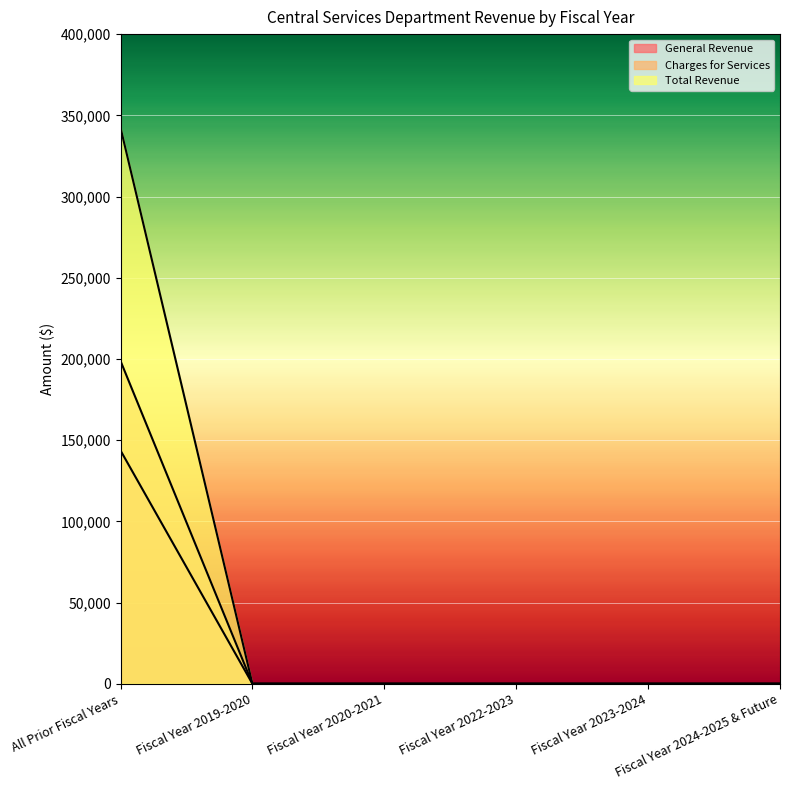

What is the sum of all Total Revenue values?

342412